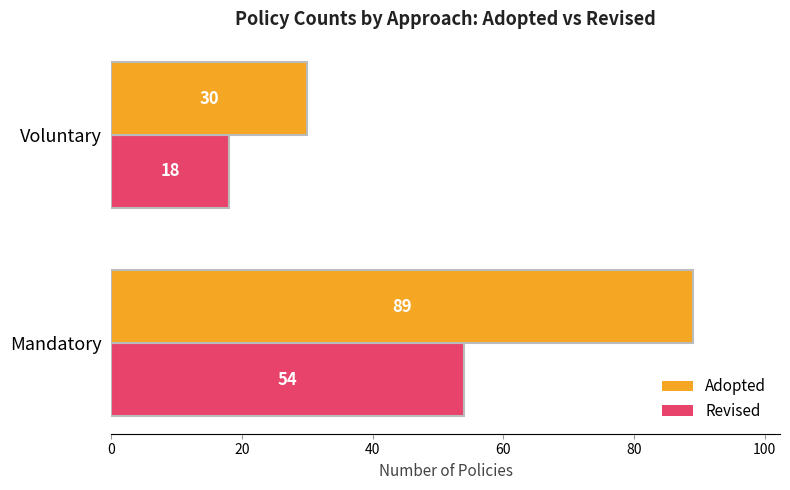

Is it true that Adopted equals 48 at Mandatory?

False